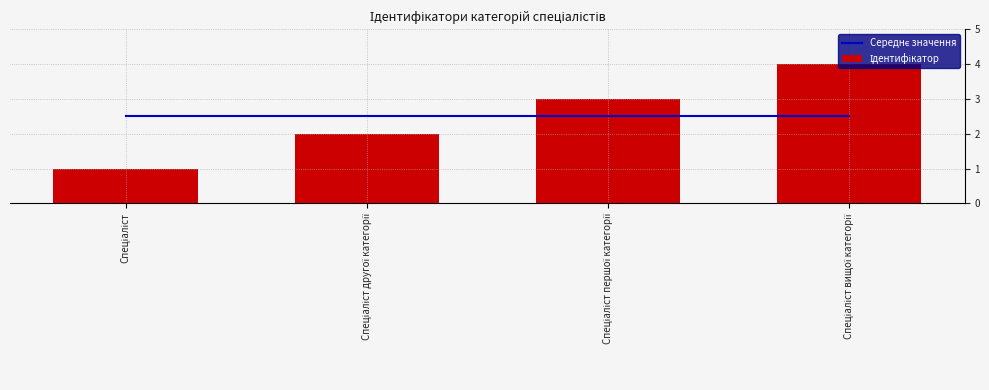

Rank the series at Спеціаліст вищої категорії from highest to lowest value.

Ідентифікатор, Середнє значення